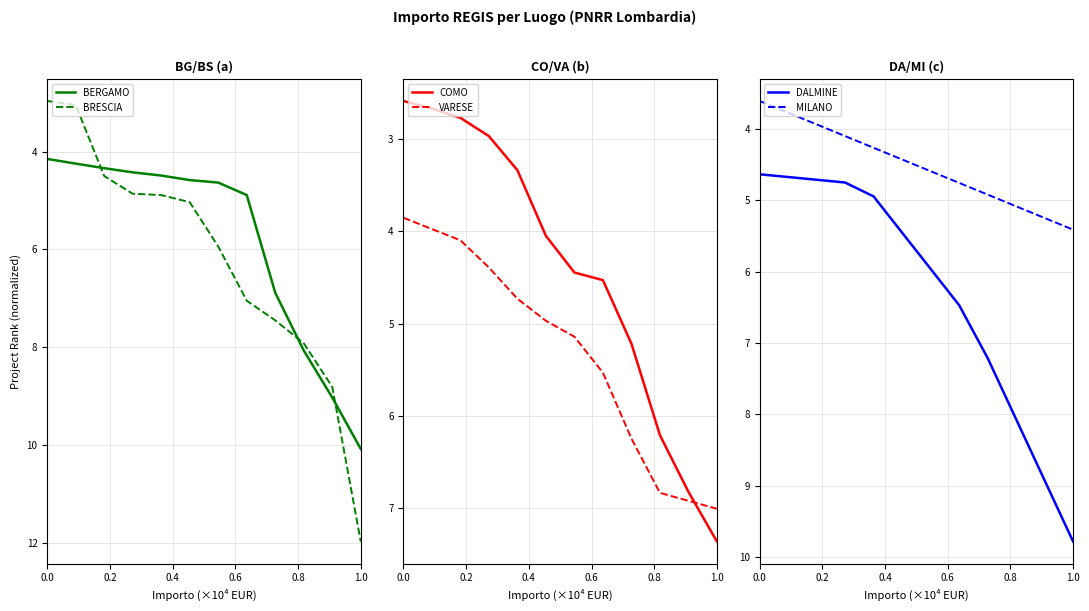

What is the highest value of the DALMINE series?

9.8